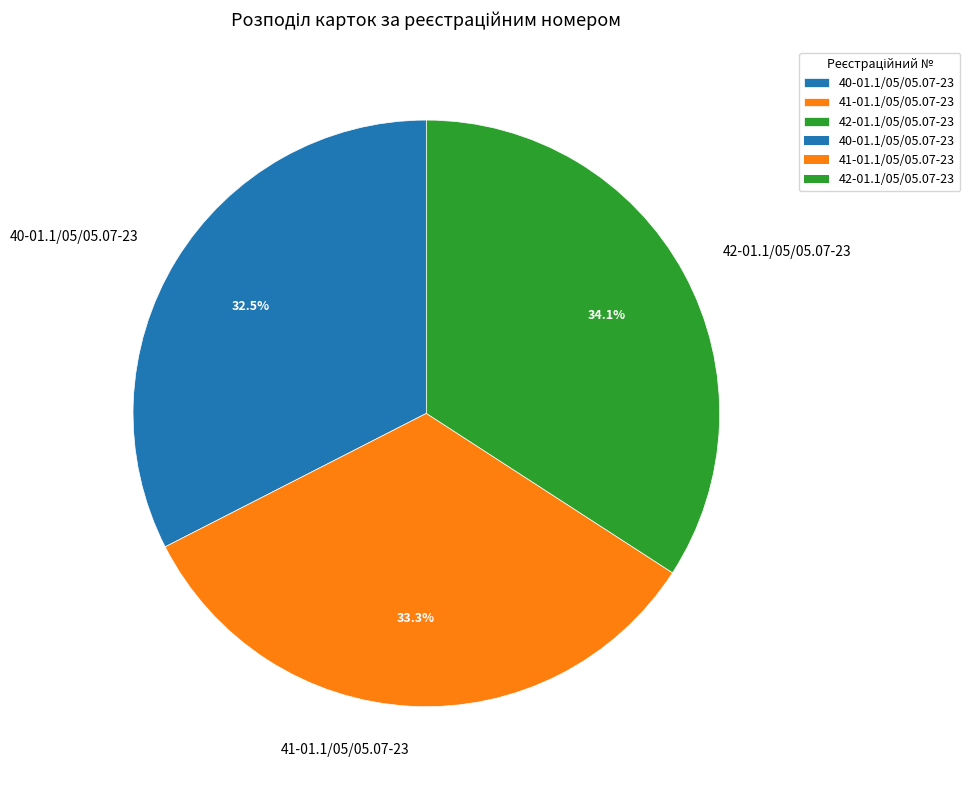

Is it true that 41-01.1/05/05.07-23 is 41% of the pie?

False